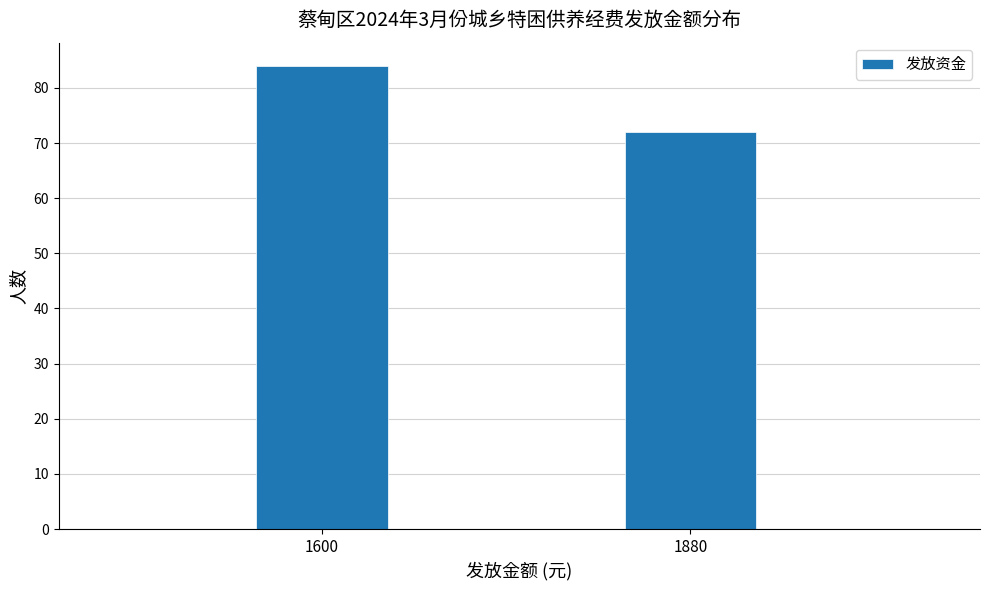

Reading left to right, transcribe all the data shown in this chart.

84	72